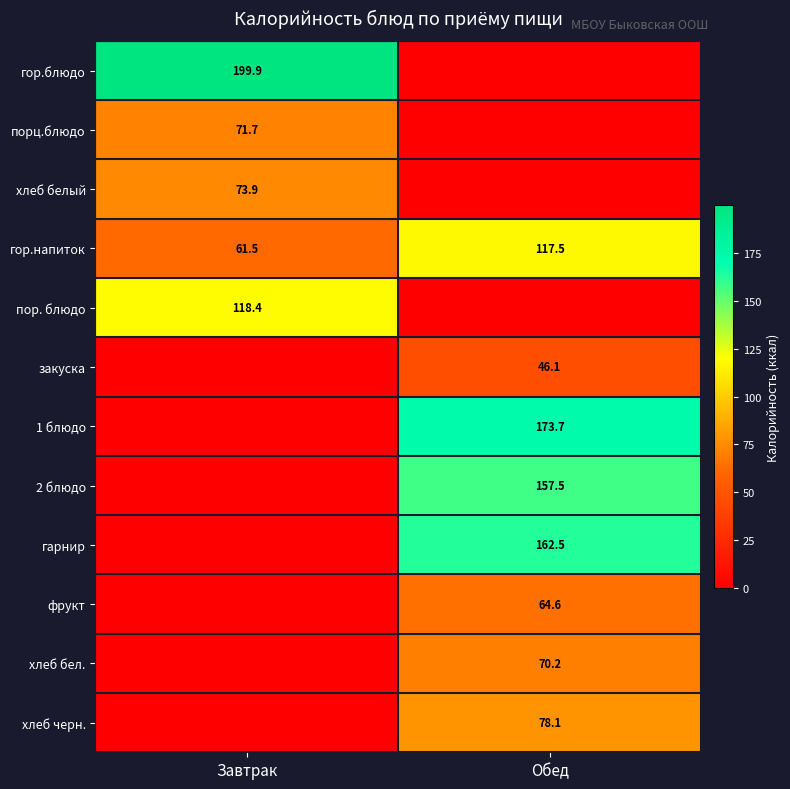

The гарнир series shows 91.3 at Обед. True or false?

False